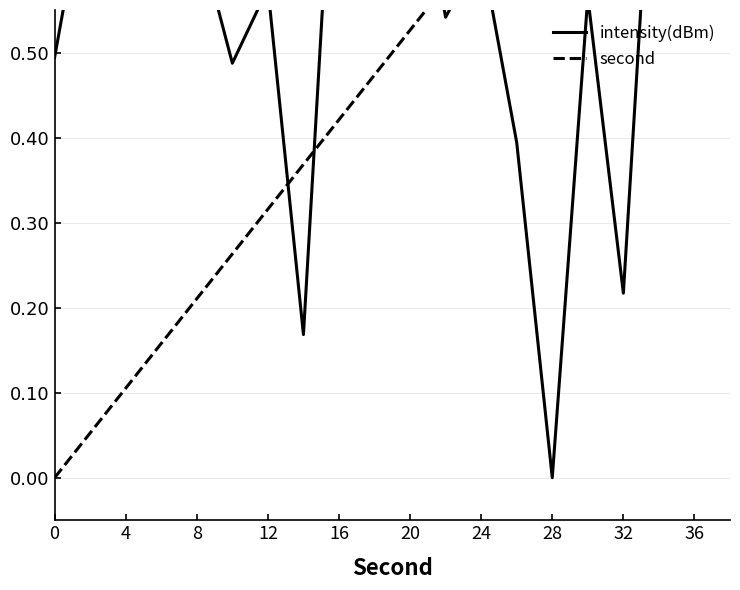

Which series has the largest total across all categories?

intensity(dBm)